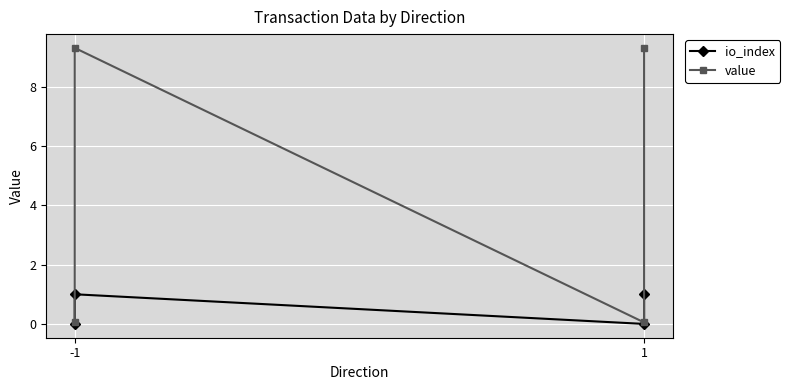

The value of io_index at -1 is 0.2. True or false?

False